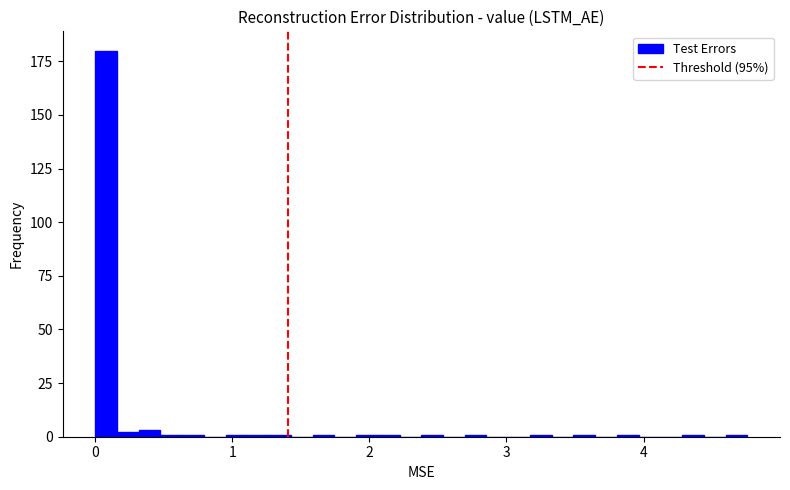

Around what value on the x-axis is the tallest bar? Give the approximate position of its centre, as read against the axis.

0.1